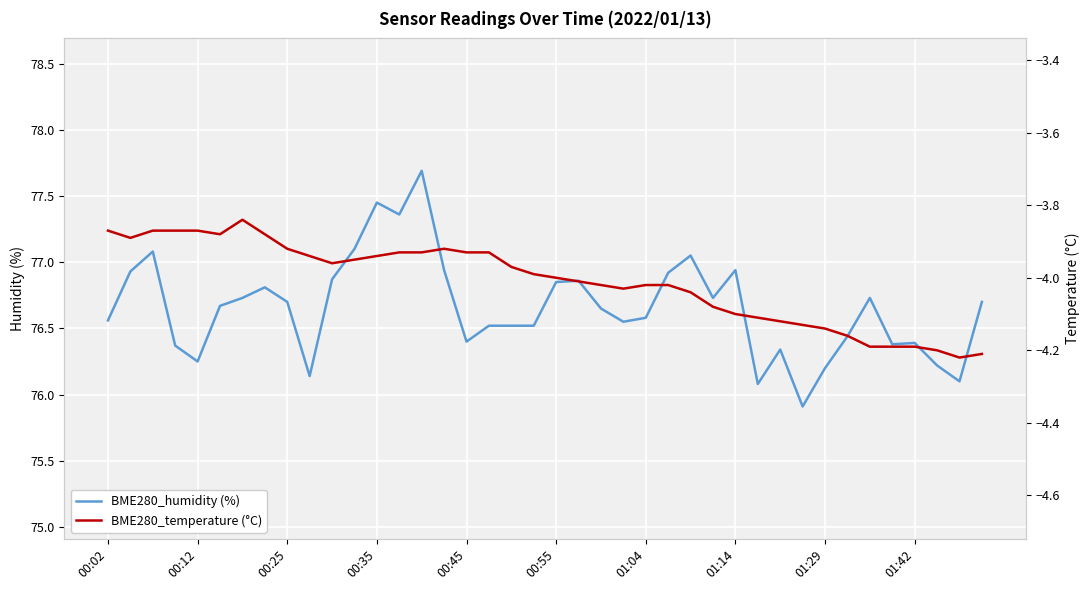

What is the difference between the second highest and minimum values in the BME280_humidity (%) series?

1.5